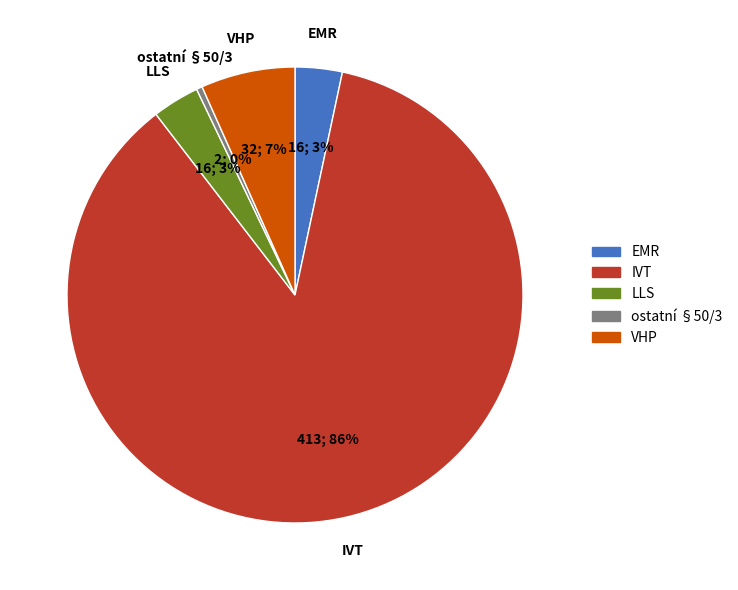

Is it true that IVT is 98% of the pie?

False